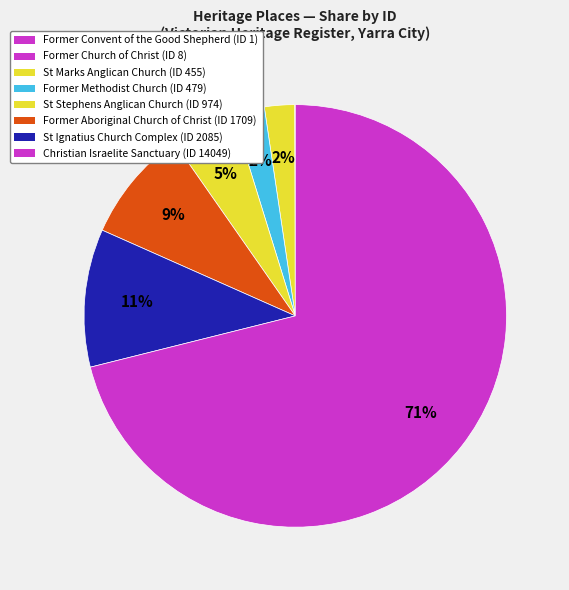

Which slice is the smallest?

FORMER CONVENT OF THE GOOD SHEPHERD